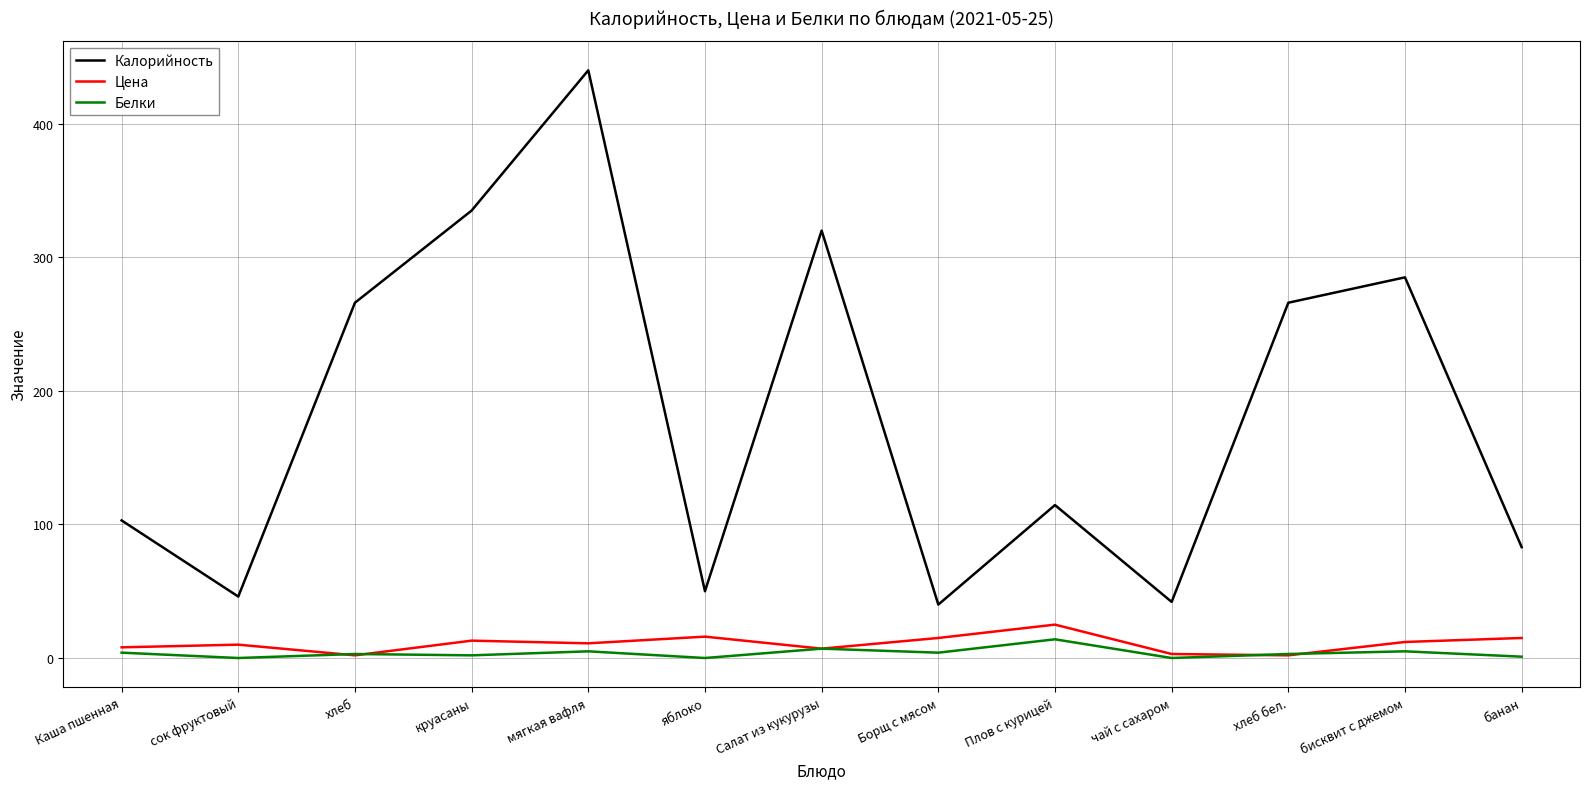

What is the minimum value for Калорийность?

40.0